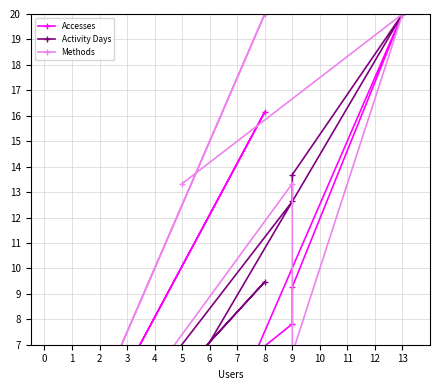

Between 10 and 11, which series saw the biggest shift?

Accesses